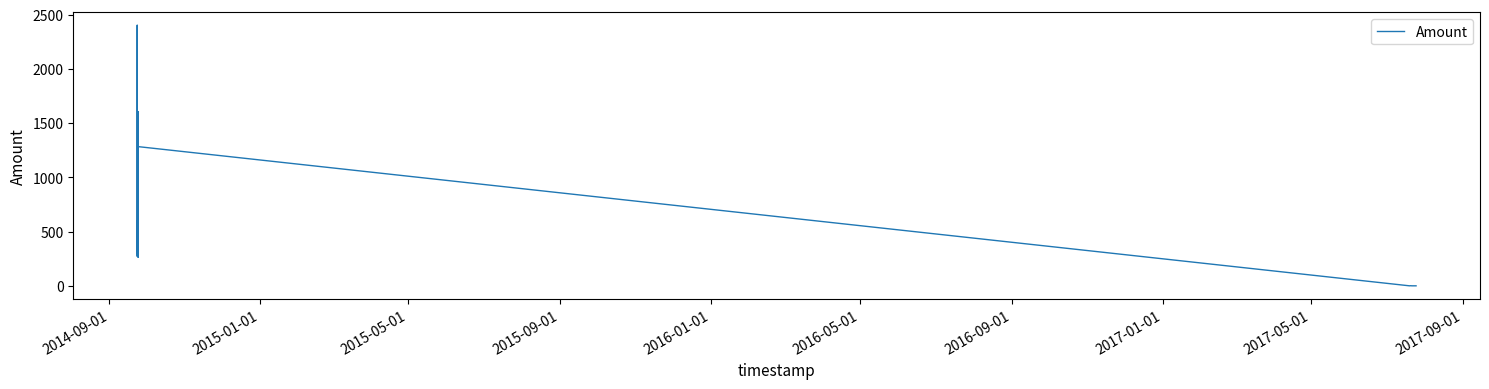

What is the sum of all values?

15522.1